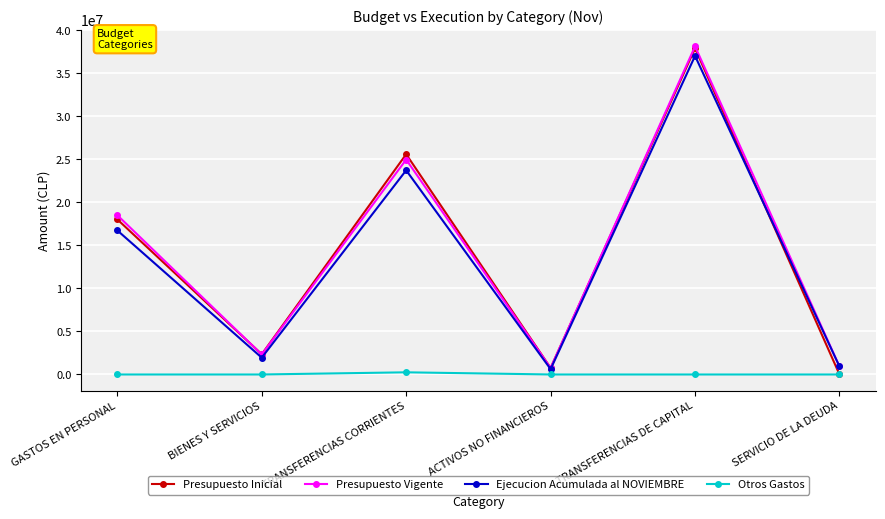

What is the value of the Presupuesto Inicial point at the 6th from the left?

10